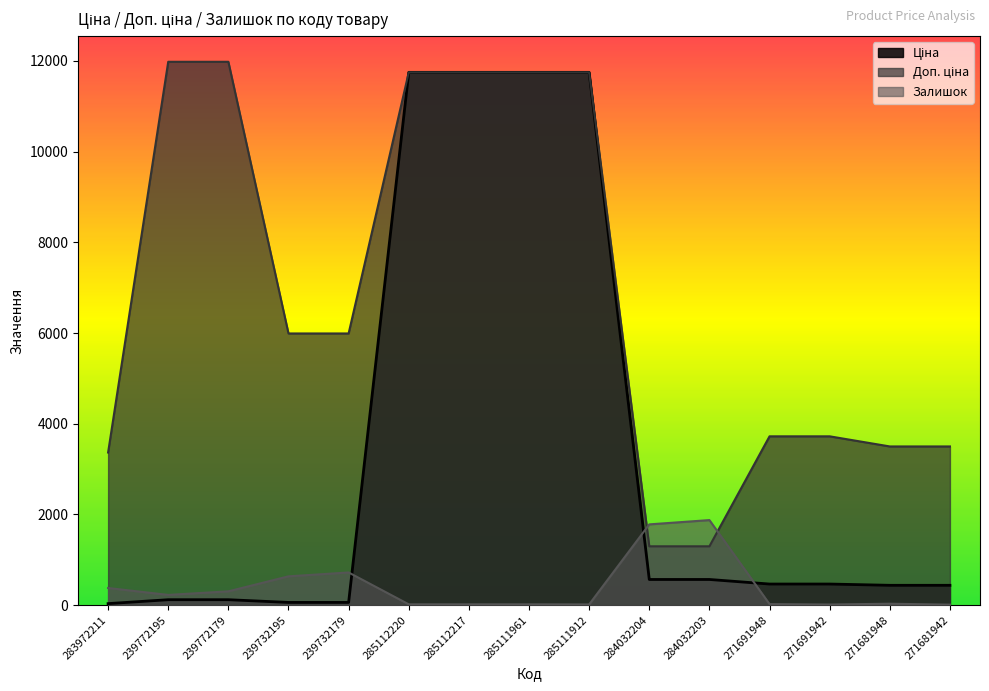

True or false: Доп. ціна and Ціна cross at least once.

False